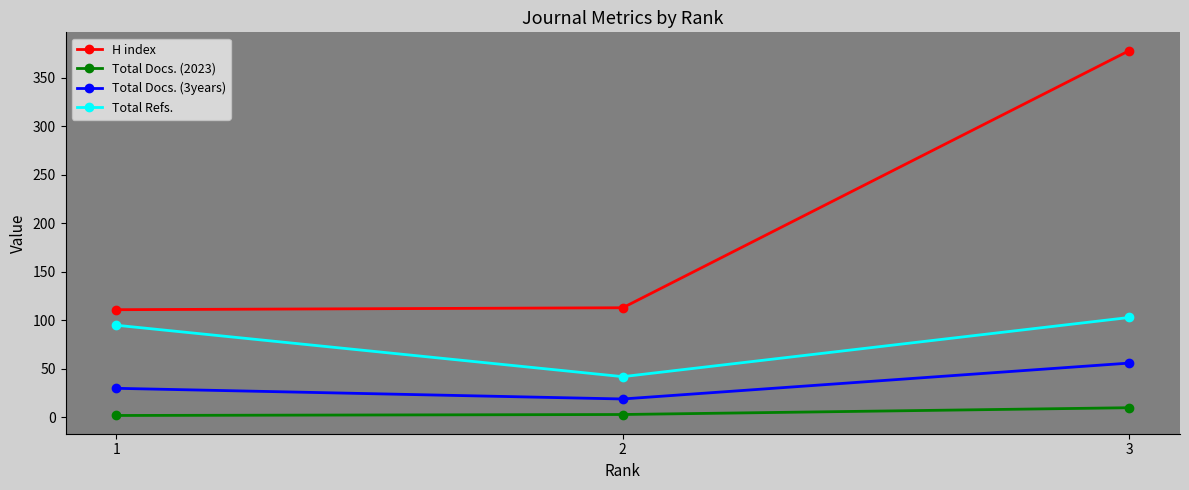

What is the difference between the maximum and minimum values in the H index series?

267